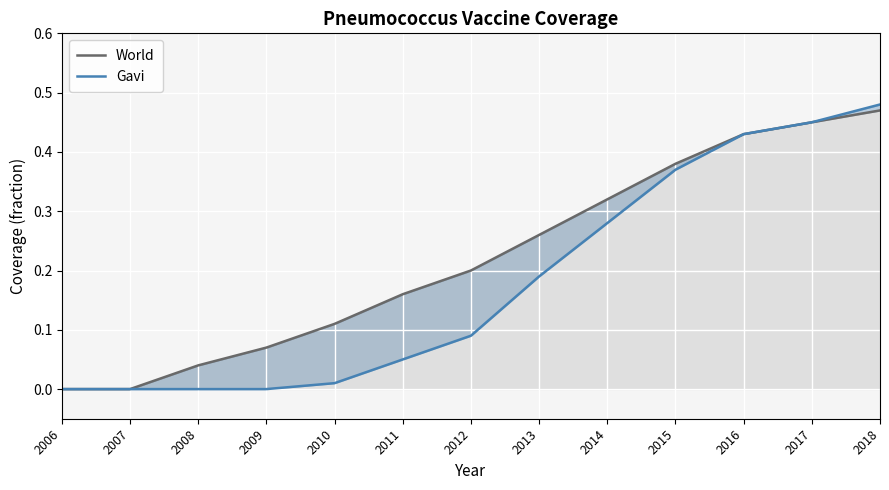

Which series changed the most between 2015 and 2018?

Gavi